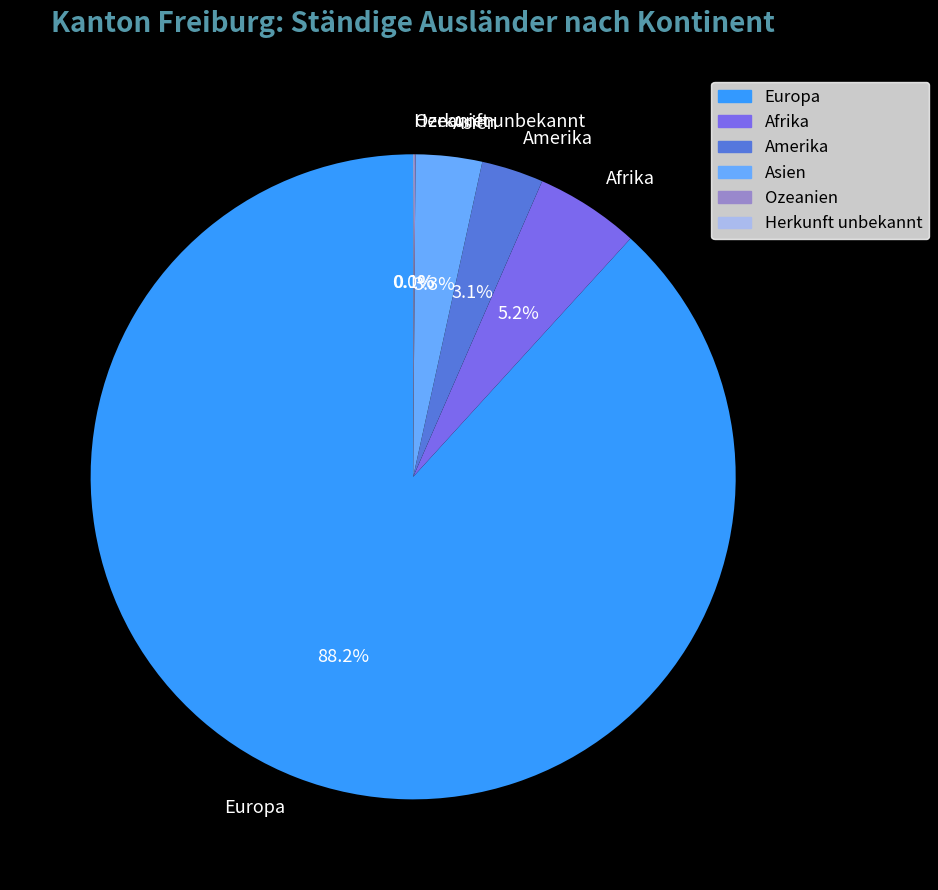

What is the total percentage of Afrika and Amerika?

8.3%